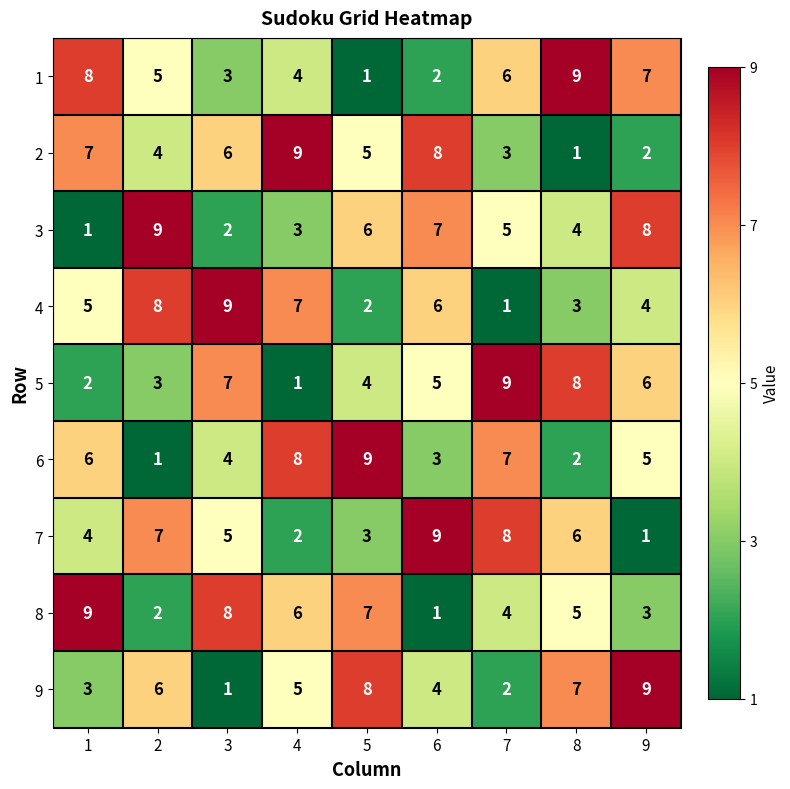

What is the maximum value for 9?

9